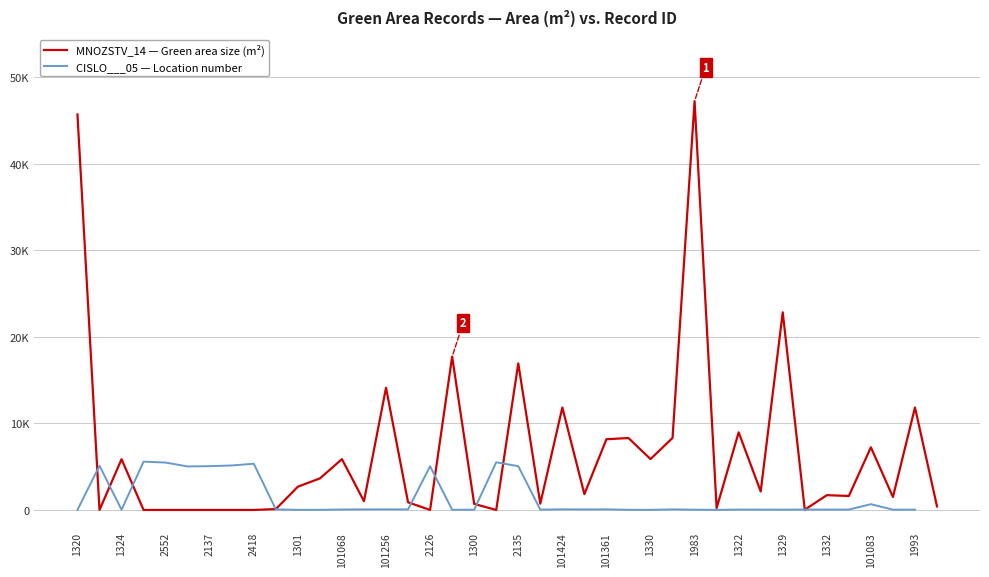

Which series has the widest spread of values?

MNOZSTV_14 — Green area size (m²)